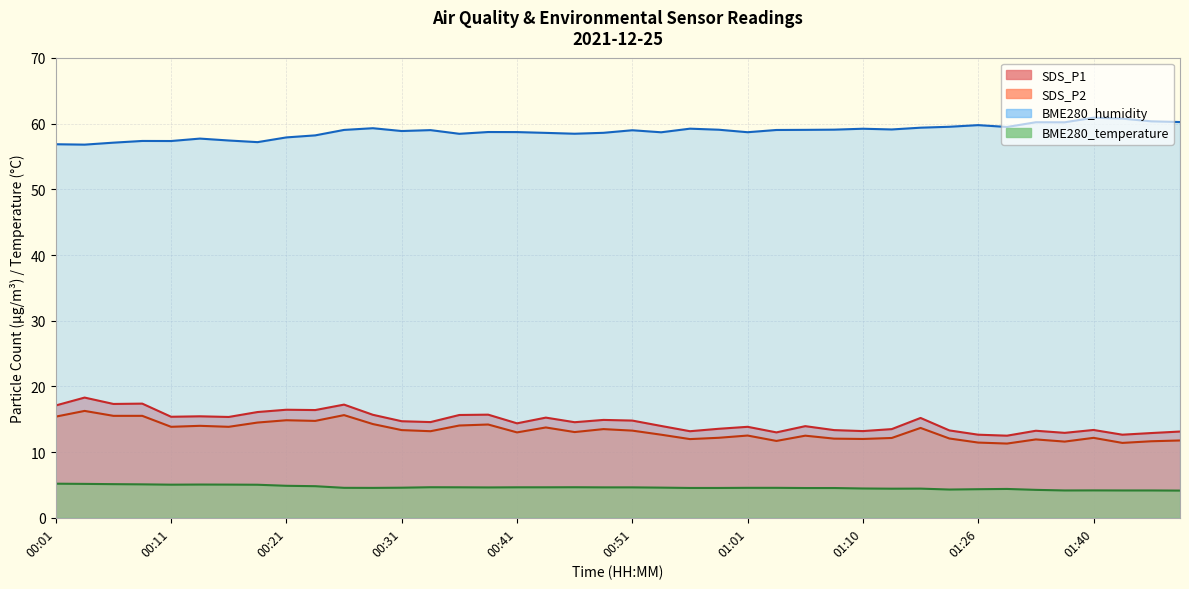

True or false: SDS_P1 has more than 0 points higher than both neighbors.

True